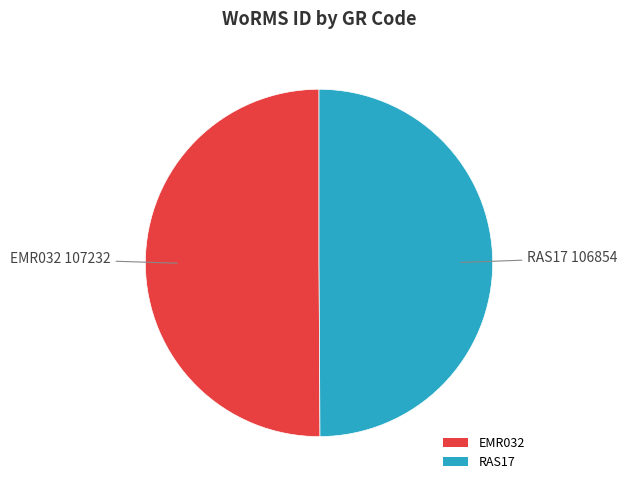

How many segments does this pie chart have?

2